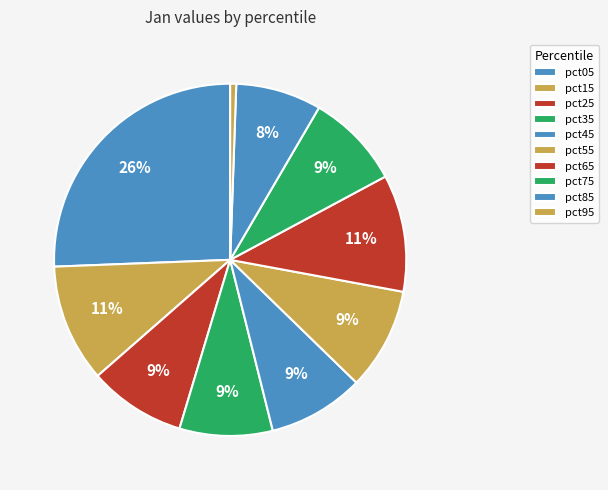

To the nearest percent, what portion does pct65 represent?

11%